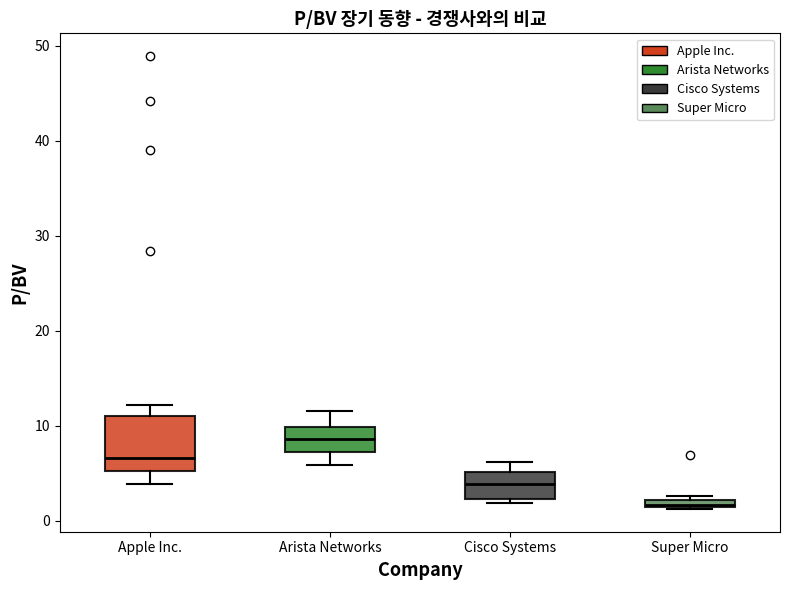

Which box is the tallest, from its lower edge to its upper edge?

Apple Inc.